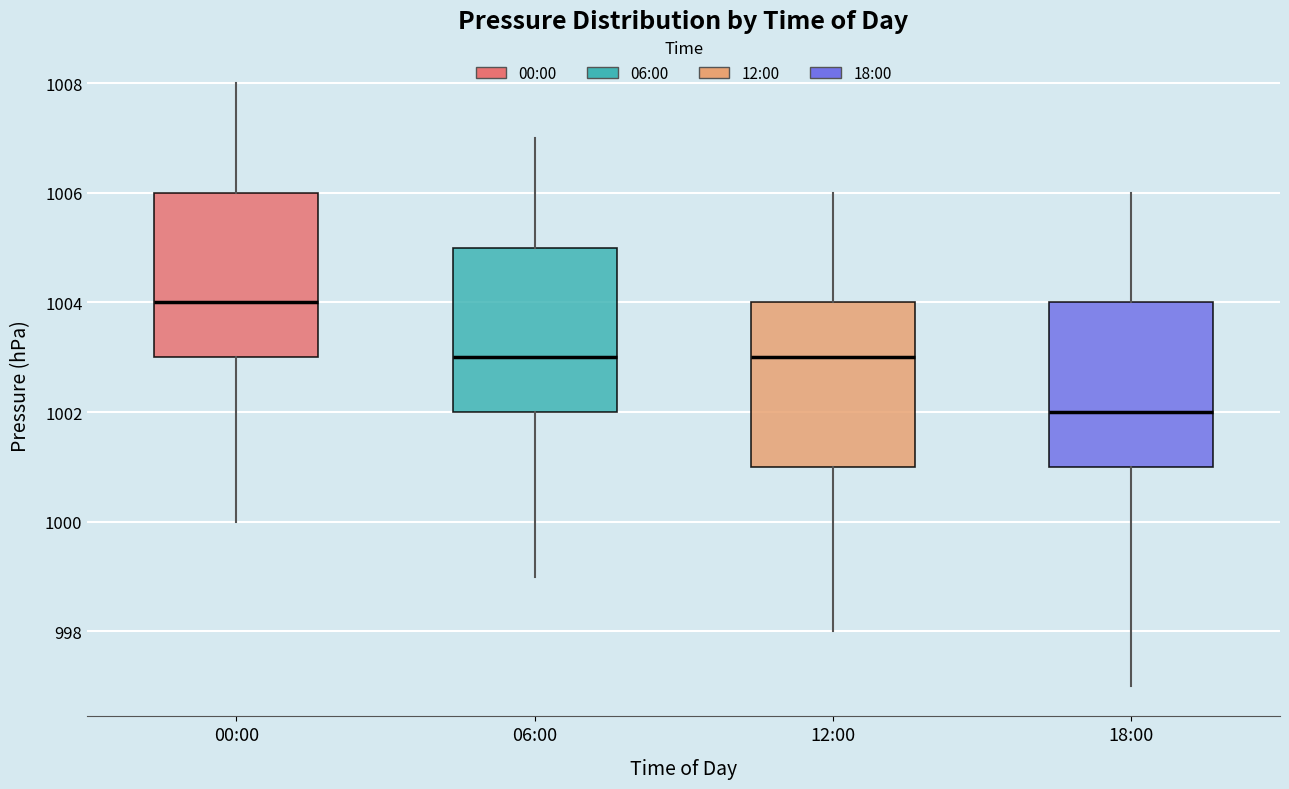

Which box's median line is the highest?

00:00